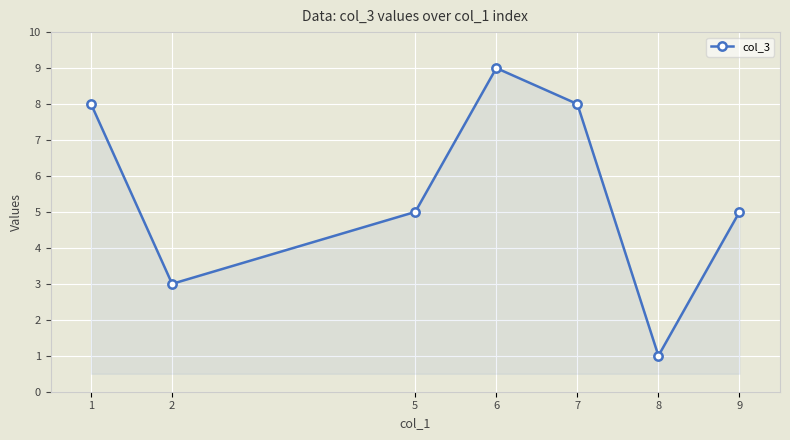

What is the sum of all values?

39